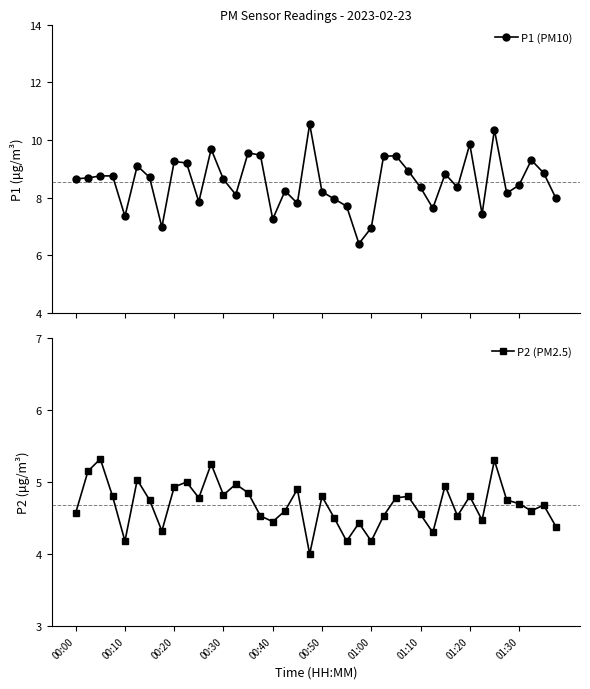

What is the lowest value of the P2 (PM2.5) series?

4.0